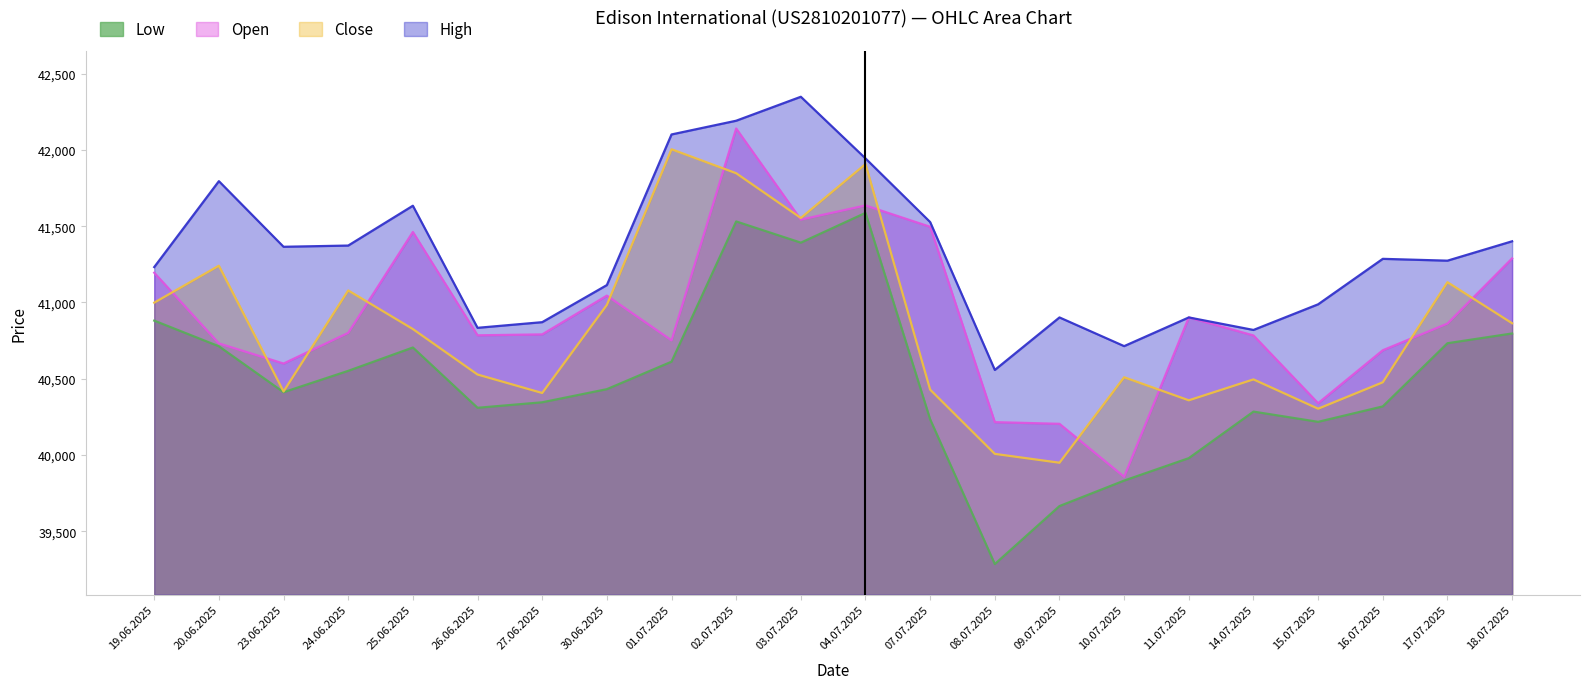

At which label is Close closest to 40977?

30.06.2025